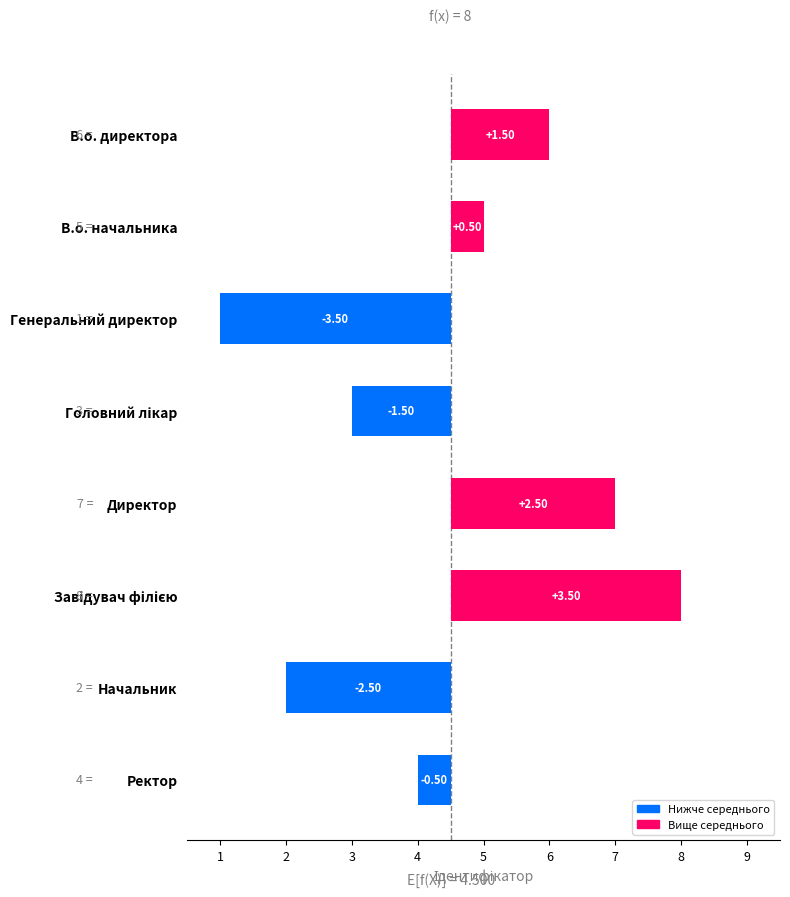

How many values are below zero?

4